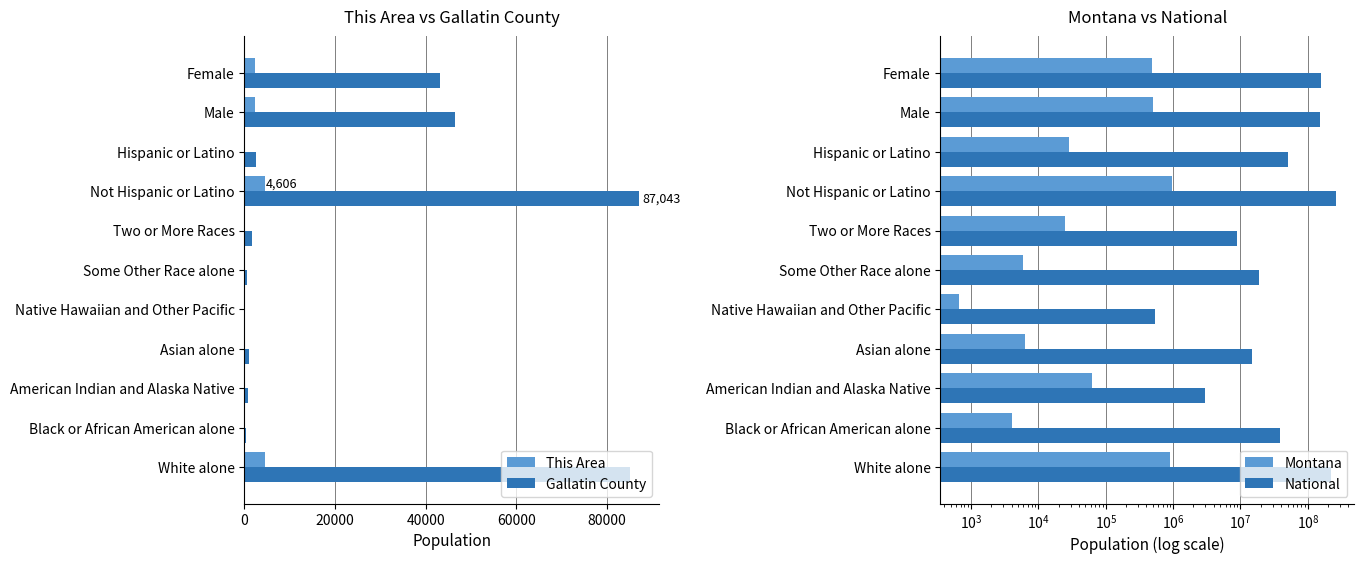

What is the value of the This Area bar at the 4th from the left?

36